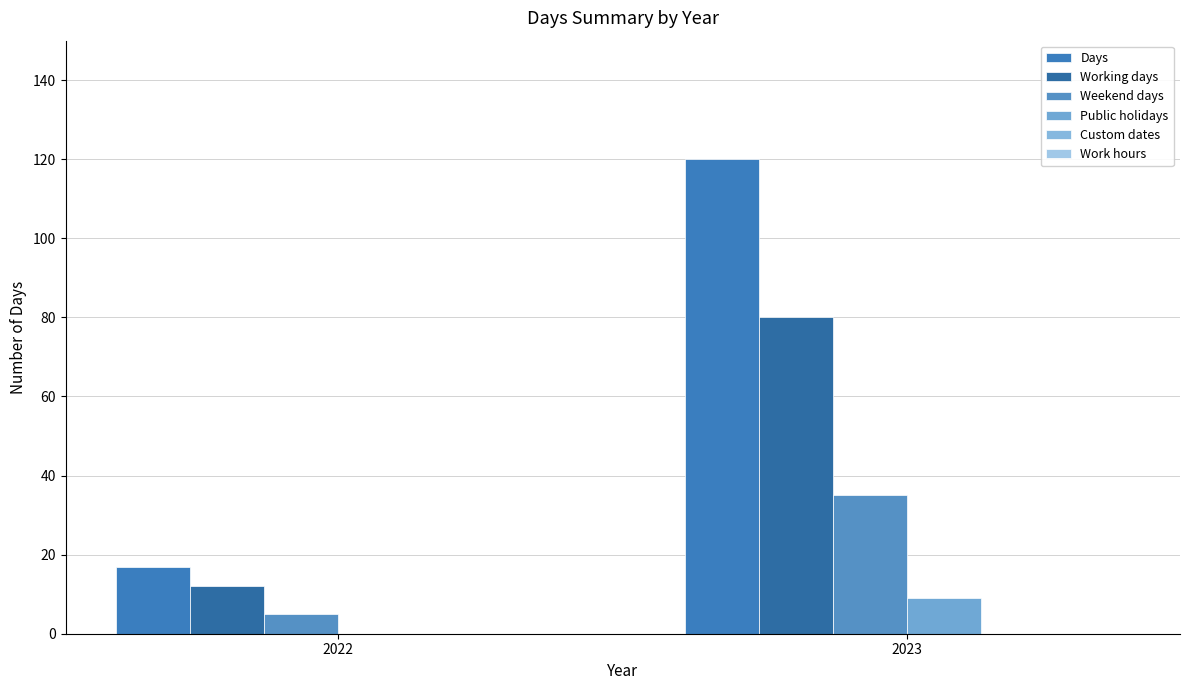

Reading right to left, list all the values displayed in this chart.

Days: 120	17
Working days: 80	12
Weekend days: 35	5
Public holidays: 9	0
Custom dates: 0	0
Work hours: 0	0